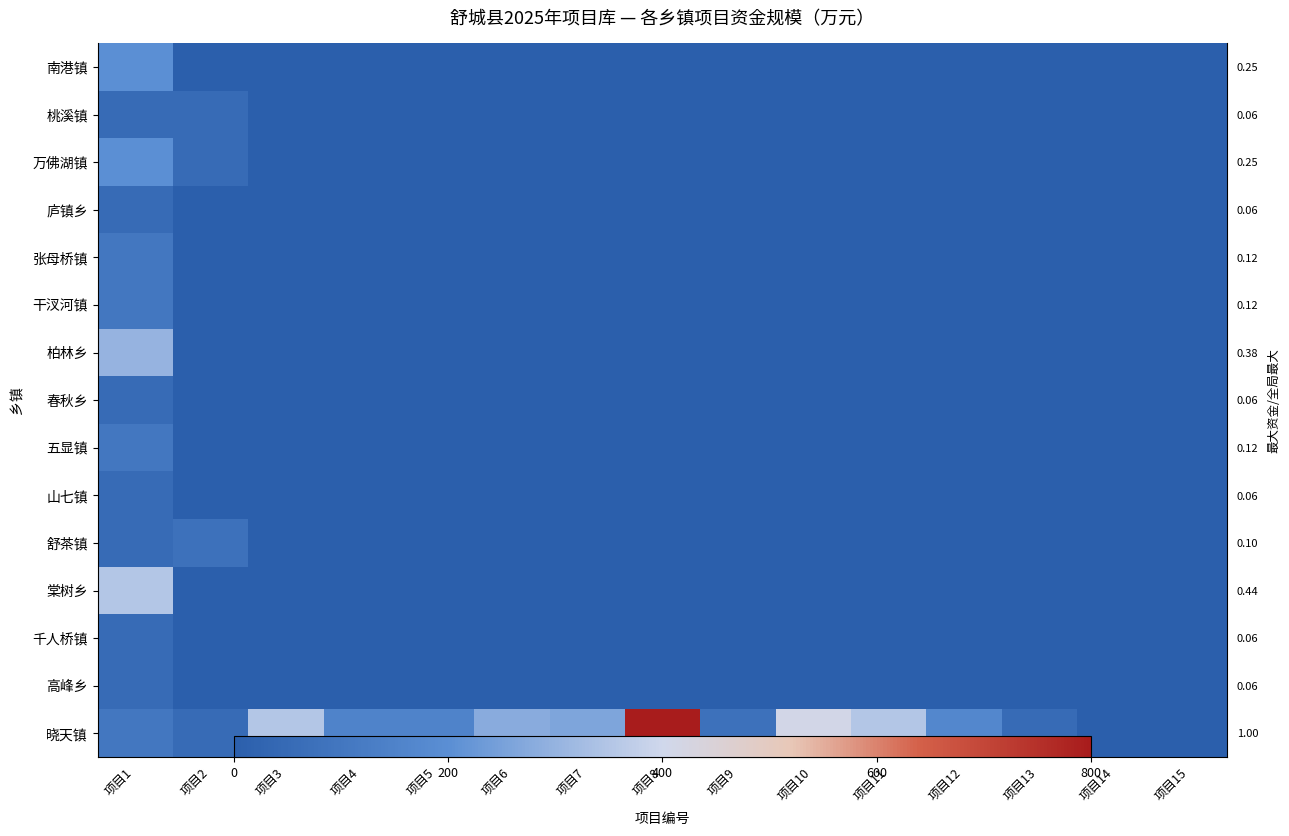

At how many categories does at least one series exceed 187?

7